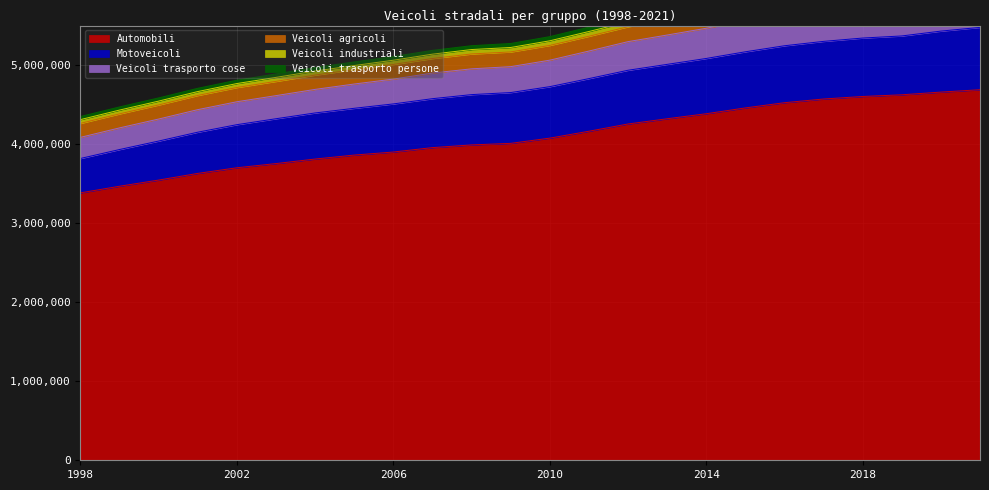

What is the sum of the Automobili values at 2010 and 2002?

7776776